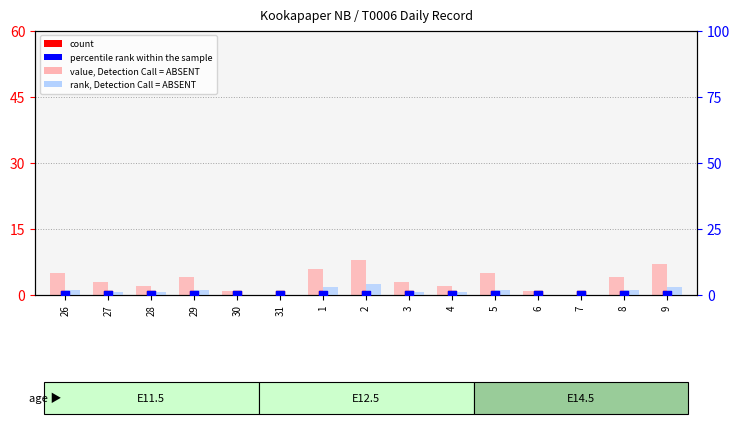

Which series reaches the minimum Y coordinate?

value, Detection Call = ABSENT